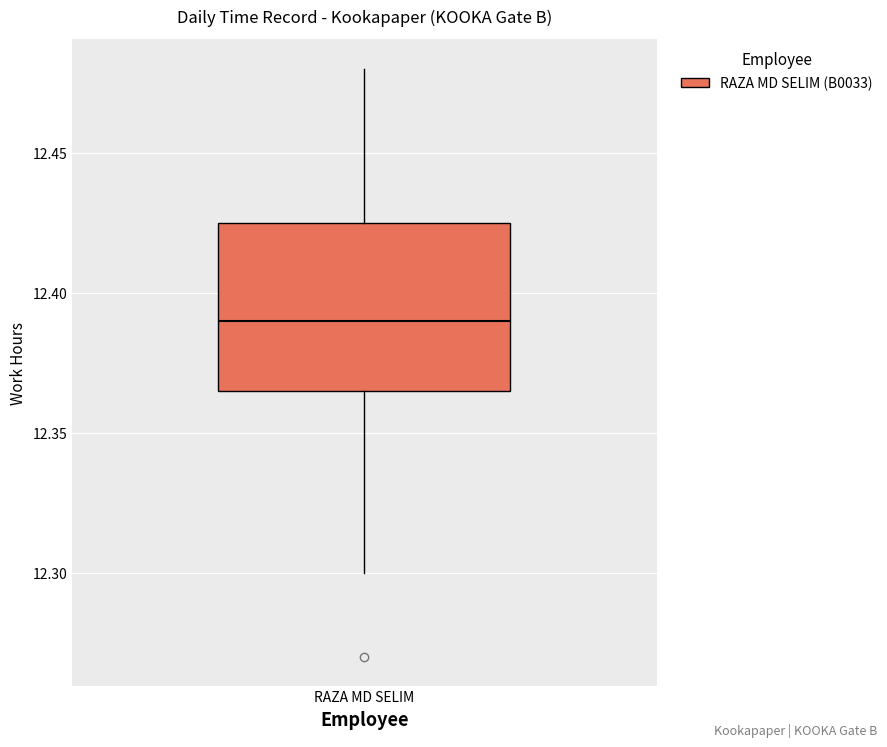

Transcribe this box plot: give where the median line is, the range the box spans, and where the two whiskers end, as read against the y-axis. The values are not printed on the chart, so give them approximately, as read against the axis.

median 12.390, box 12.365 to 12.425, whiskers 12.300 to 12.480